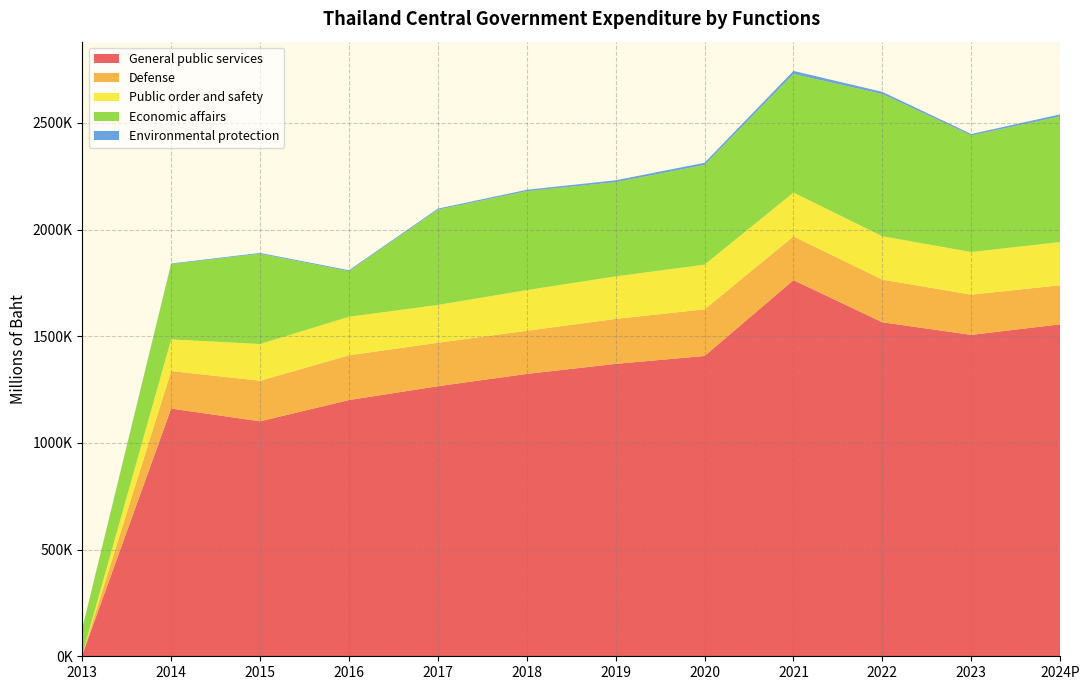

Reading left to right, list all the values displayed in this chart.

General public services: 2013=6433.5	2014=1161105.4	2015=1101599.7	2016=1201133.6	2017=1266075.3	2018=1323722.9	2019=1370725.3	2020=1407872.1	2021=1763380.9	2022=1565693.3	2023=1506660.8	2024P=1556259.2
Defense: 2013=717.9	2014=176003.1	2015=190106.2	2016=209866.5	2017=203679.4	2018=202412.5	2019=210796.5	2020=218702.8	2021=204924.3	2022=200151.5	2023=188671.1	2024P=183189.5
Public order and safety: 2013=0.0	2014=148275.1	2015=171978.9	2016=180478.3	2017=177265.7	2018=190389.5	2019=199388.4	2020=209352.1	2021=205463.0	2022=203015.2	2023=199762.0	2024P=202327.5
Economic affairs: 2013=122371.9	2014=353210.8	2015=423025.2	2016=213720.4	2017=446673.8	2018=463826.2	2019=441710.6	2020=467419.2	2021=555825.9	2022=666742.1	2023=546468.5	2024P=589013.6
Environmental protection: 2013=1284.3	2014=2864.4	2015=4111.8	2016=4447.3	2017=4772.1	2018=6445.1	2019=8682.5	2020=10177.7	2021=14407.5	2022=10120.8	2023=6679.5	2024P=9642.2